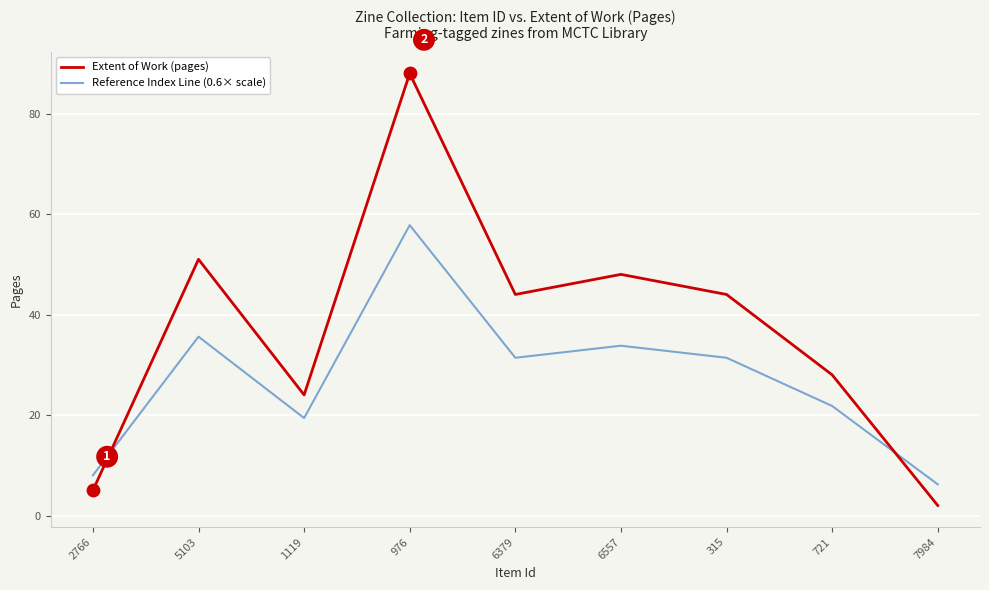

Which series changed the most between 1119 and 976?

Extent of Work (pages)